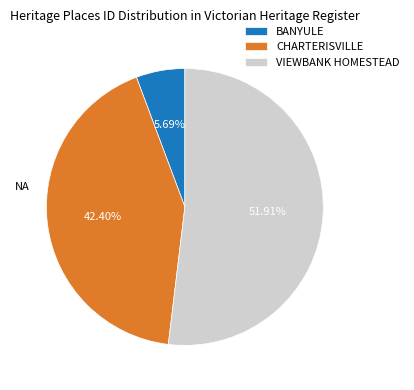

What percentage do BANYULE and VIEWBANK HOMESTEAD together represent?

57.6%